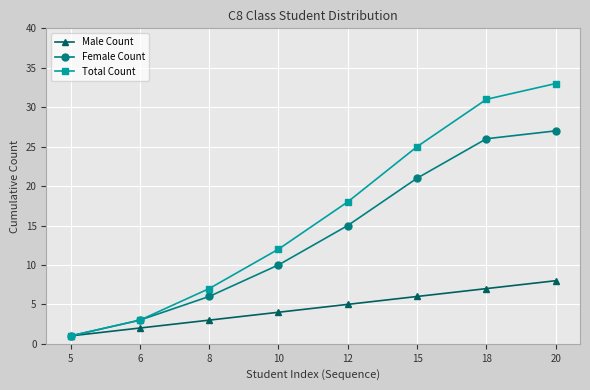

At which label is Female Count closest to 14?

12